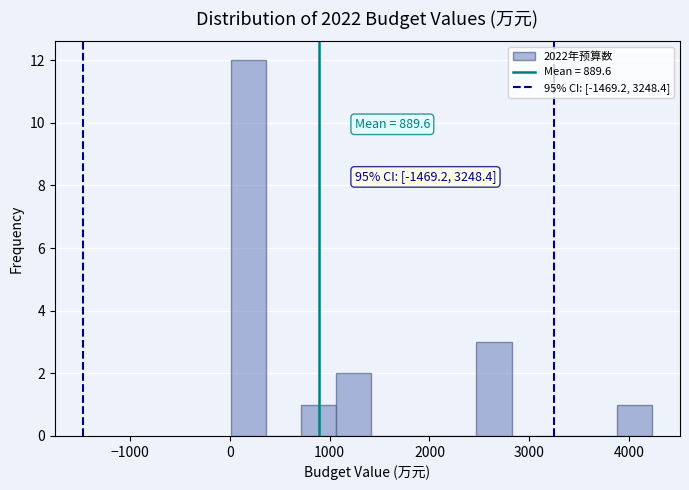

Around what value on the x-axis is the tallest bar? Give the approximate position of its centre, as read against the axis.

200